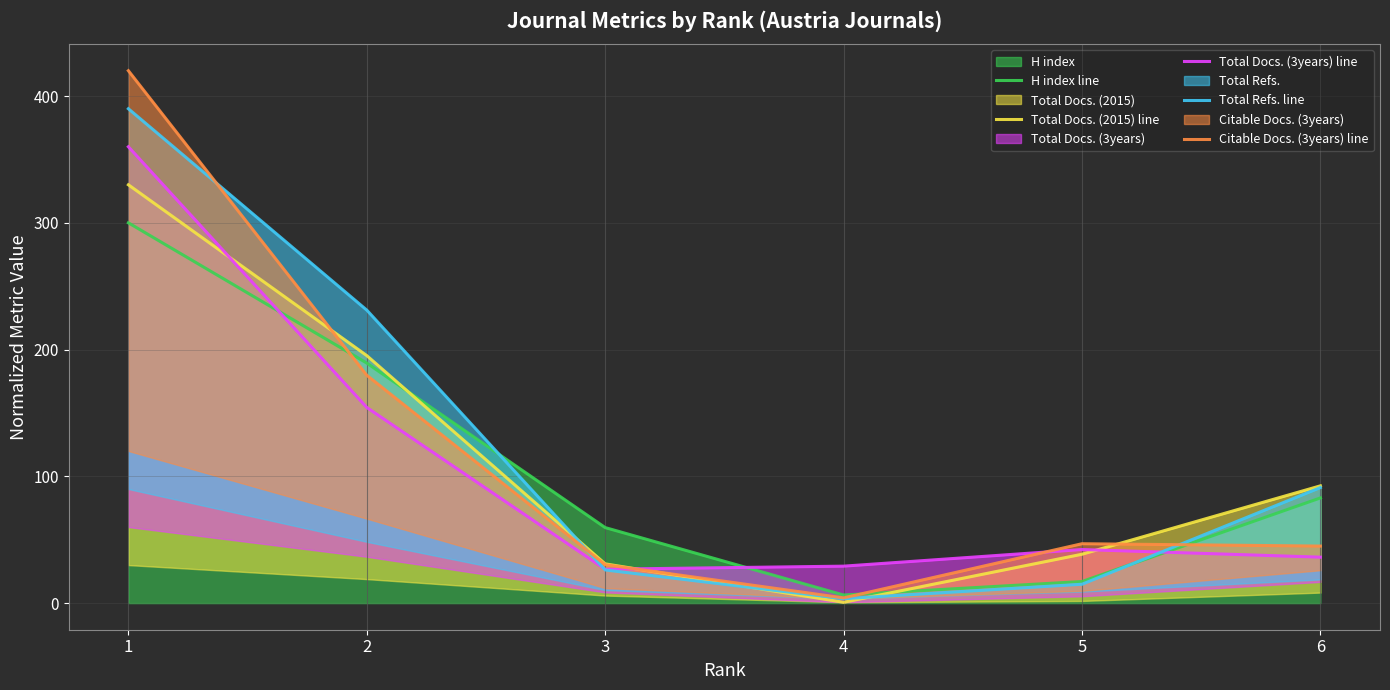

What is the total value across all series at 5?

159.5